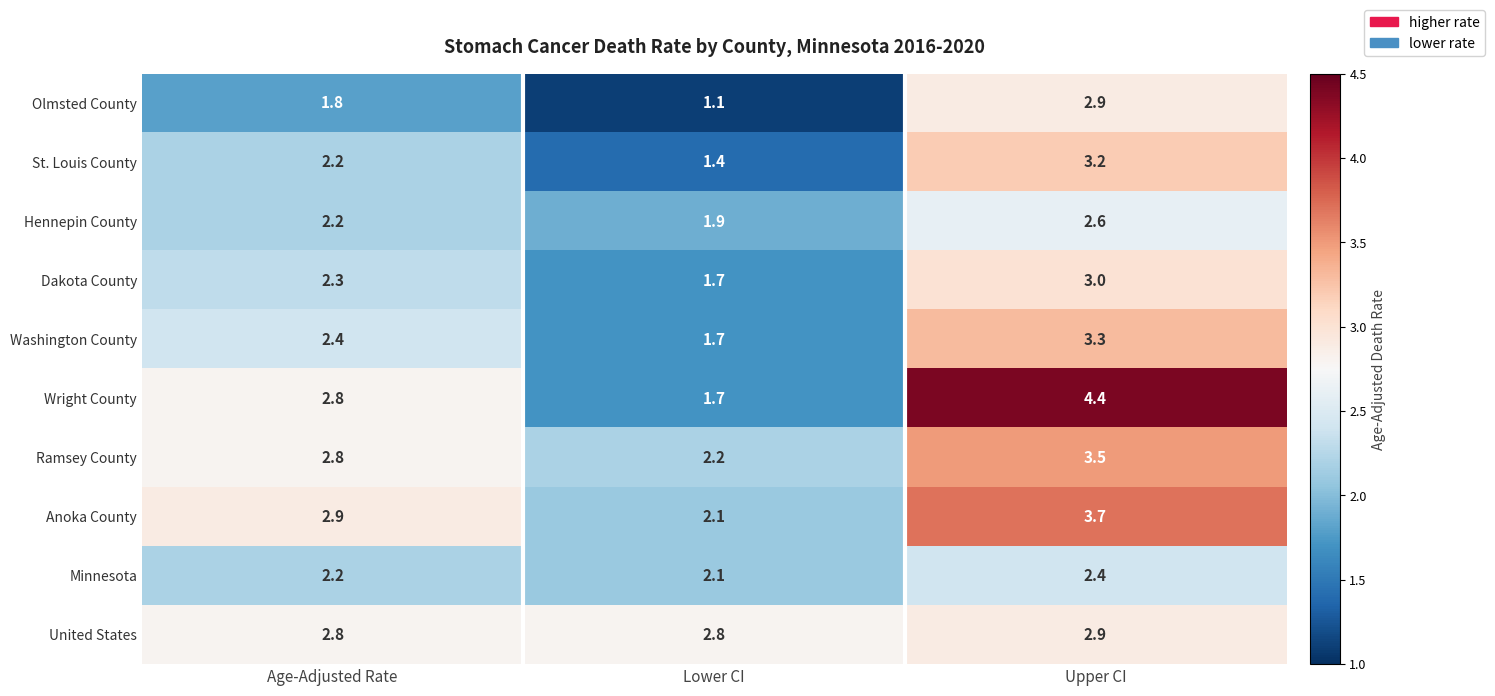

Is it true that Dakota County equals 4.0 at Upper CI?

False